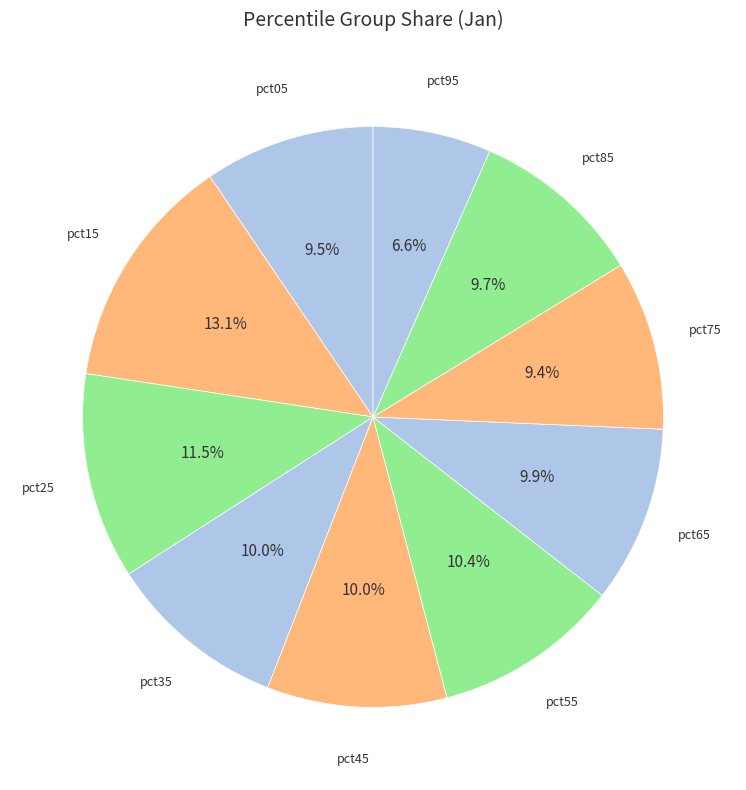

Which category has the biggest portion of the pie?

pct15